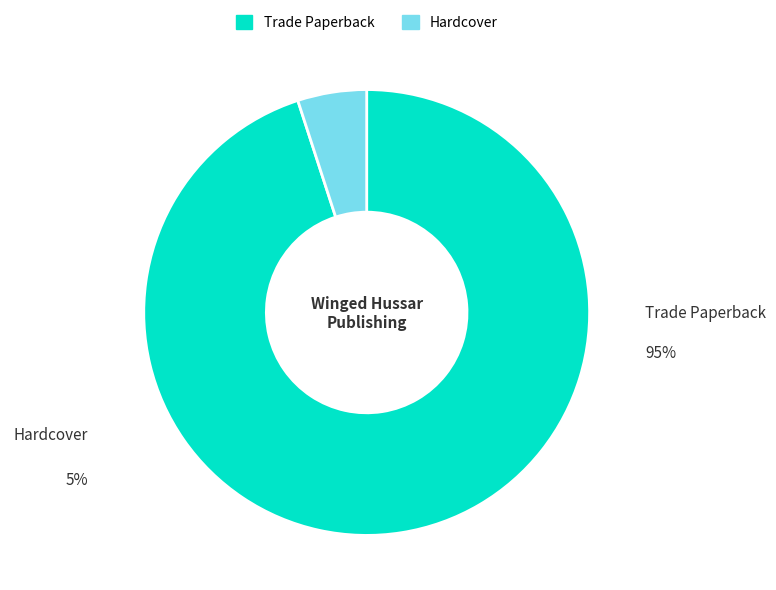

True or false: Trade Paperback accounts for 99% of the total.

False